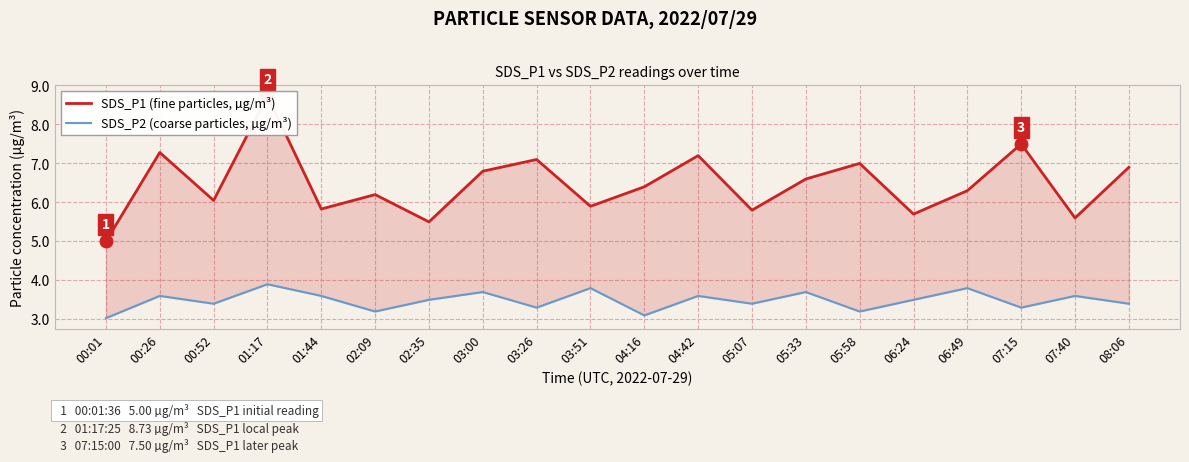

True or false: SDS_P1 (fine particles, µg/m³) and SDS_P2 (coarse particles, µg/m³) cross at least once.

False